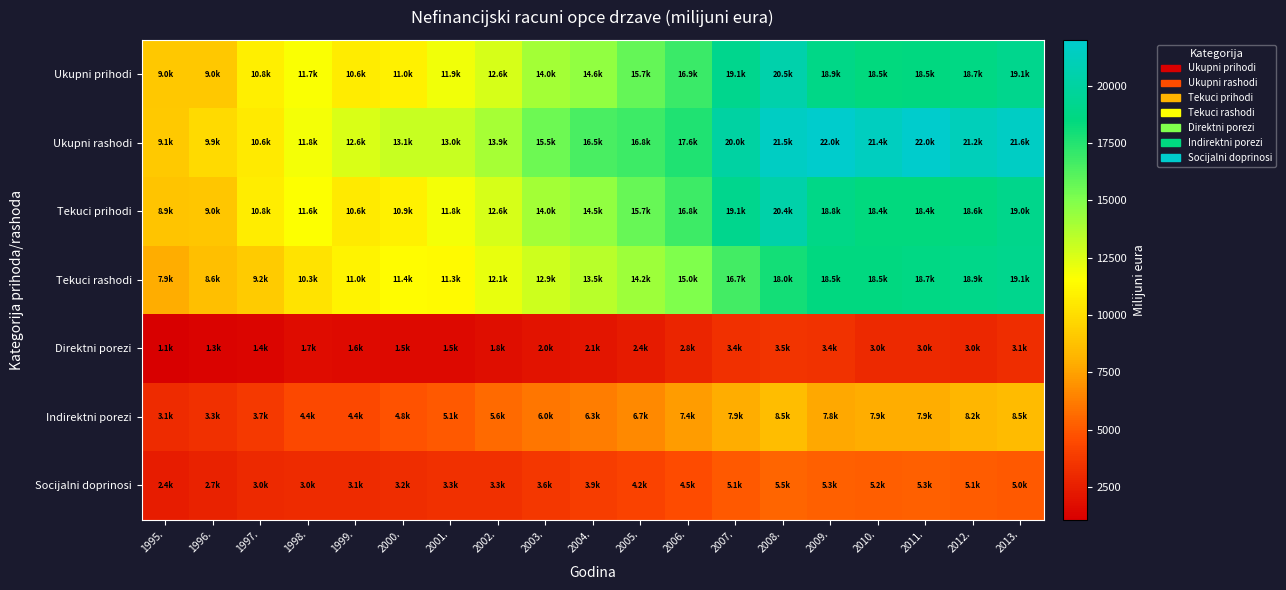

Between 1996. and 2004., which series saw the biggest shift?

Ukupni rashodi